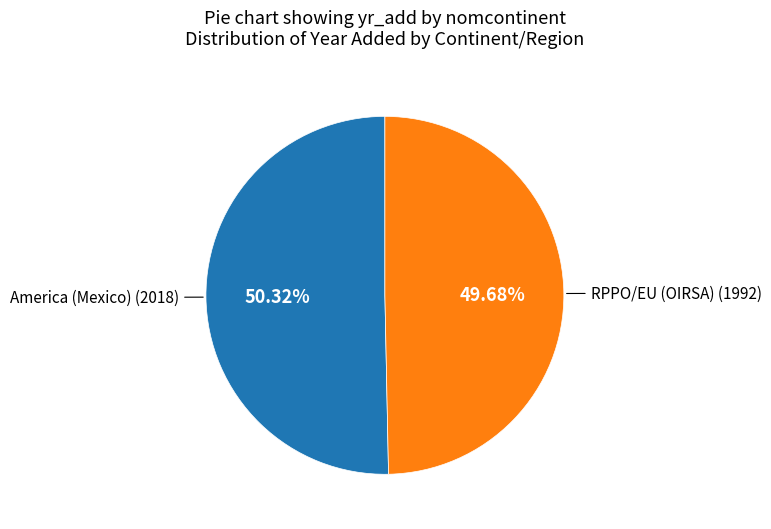

Is there any slice that represents more than half of the pie?

Yes